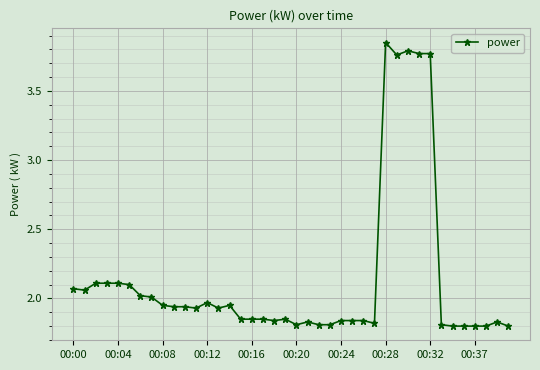

What is the sum of all values?

85.6